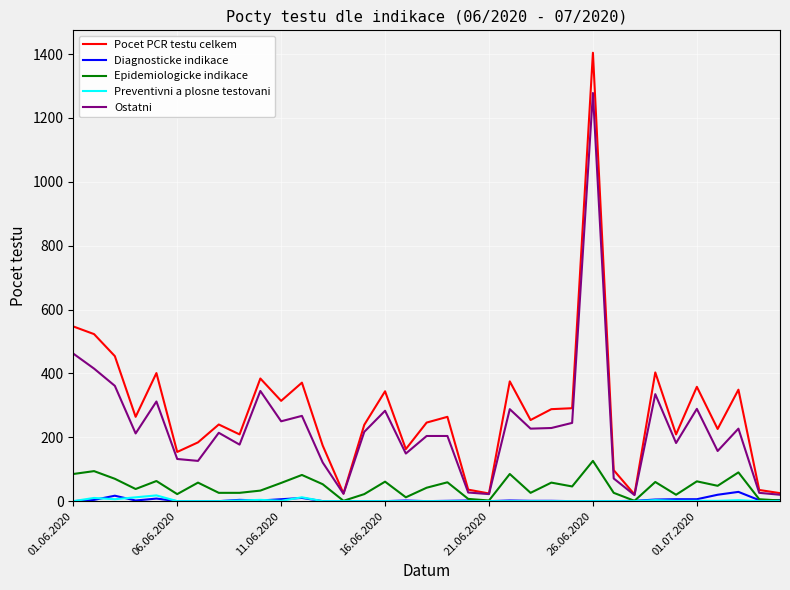

Count the number of categories in the chart.

35